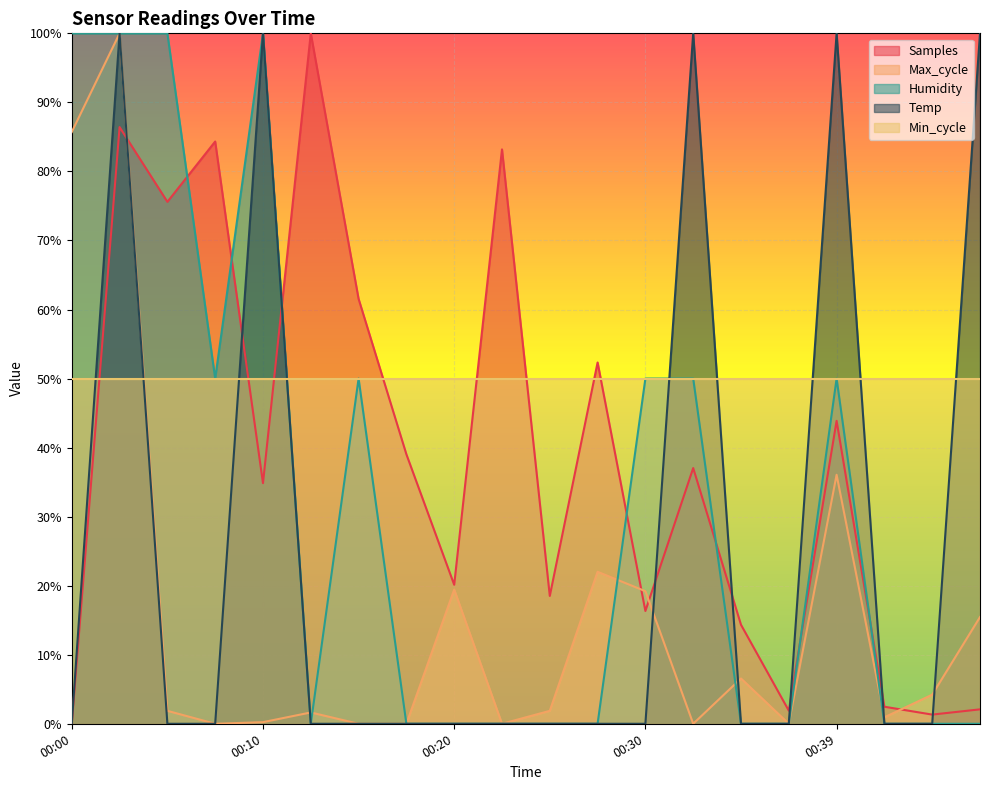

How many times do Temp and Max_cycle cross each other?

5